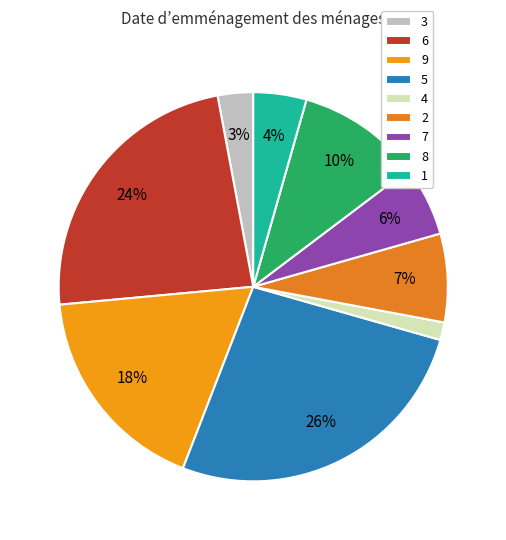

How many segments does this pie chart have?

9